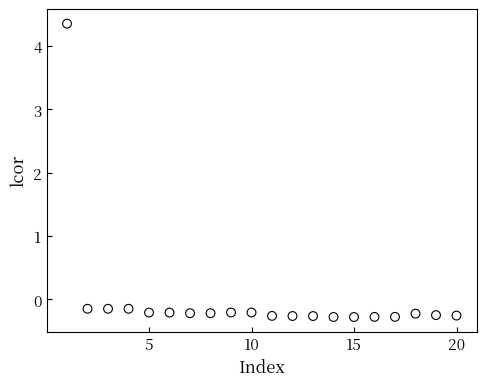

What is the range of Y values (max minus min)?

4.6